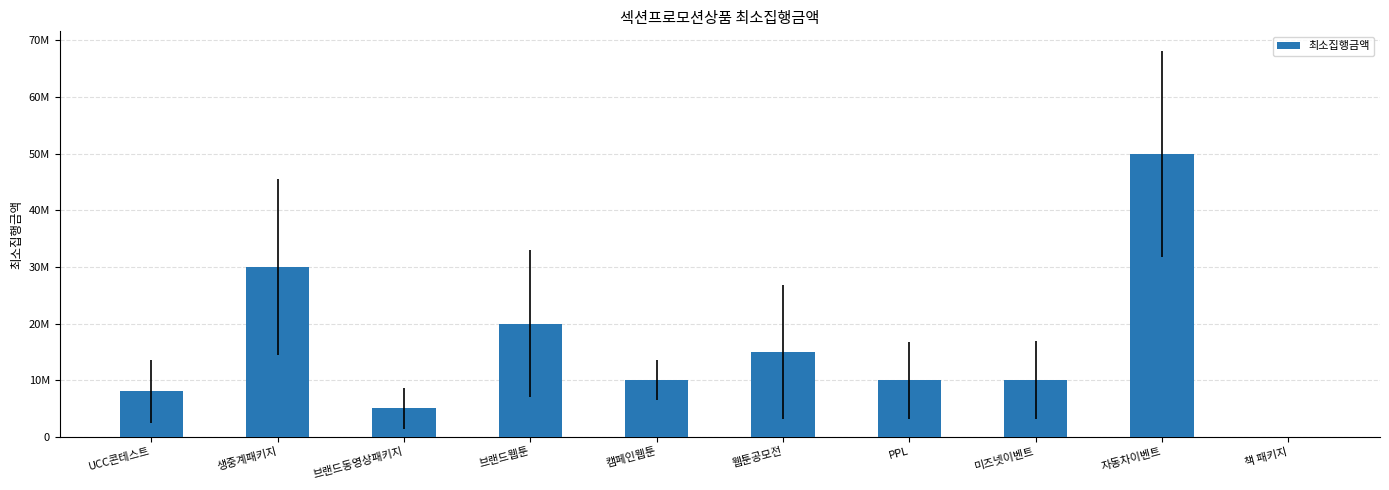

How many values are above zero?

9